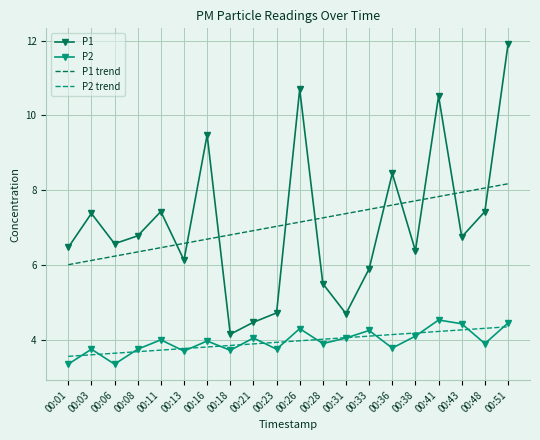

What is the difference between the highest and lowest values at 00:51?

7.6